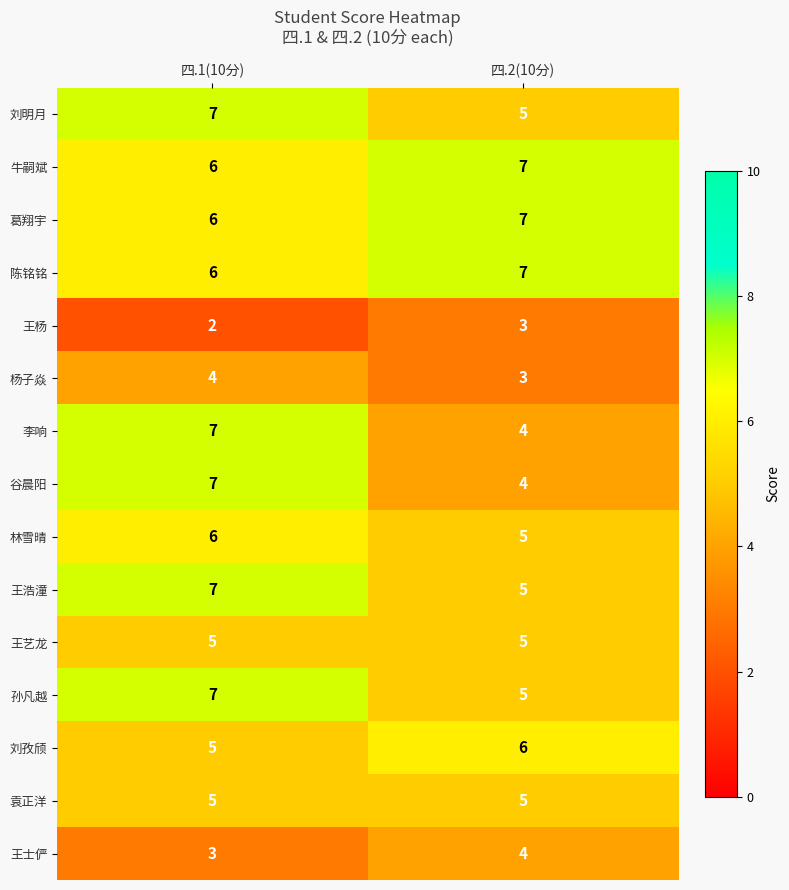

Reading left to right, extract all data points from this chart.

刘明月: 四.1(10分)=7	四.2(10分)=5
牛嗣斌: 四.1(10分)=6	四.2(10分)=7
葛翔宇: 四.1(10分)=6	四.2(10分)=7
陈铭铭: 四.1(10分)=6	四.2(10分)=7
王杨: 四.1(10分)=2	四.2(10分)=3
杨子焱: 四.1(10分)=4	四.2(10分)=3
李响: 四.1(10分)=7	四.2(10分)=4
谷晨阳: 四.1(10分)=7	四.2(10分)=4
林雪晴: 四.1(10分)=6	四.2(10分)=5
王浩潼: 四.1(10分)=7	四.2(10分)=5
王艺龙: 四.1(10分)=5	四.2(10分)=5
孙凡越: 四.1(10分)=7	四.2(10分)=5
刘孜颀: 四.1(10分)=5	四.2(10分)=6
袁正洋: 四.1(10分)=5	四.2(10分)=5
王士俨: 四.1(10分)=3	四.2(10分)=4